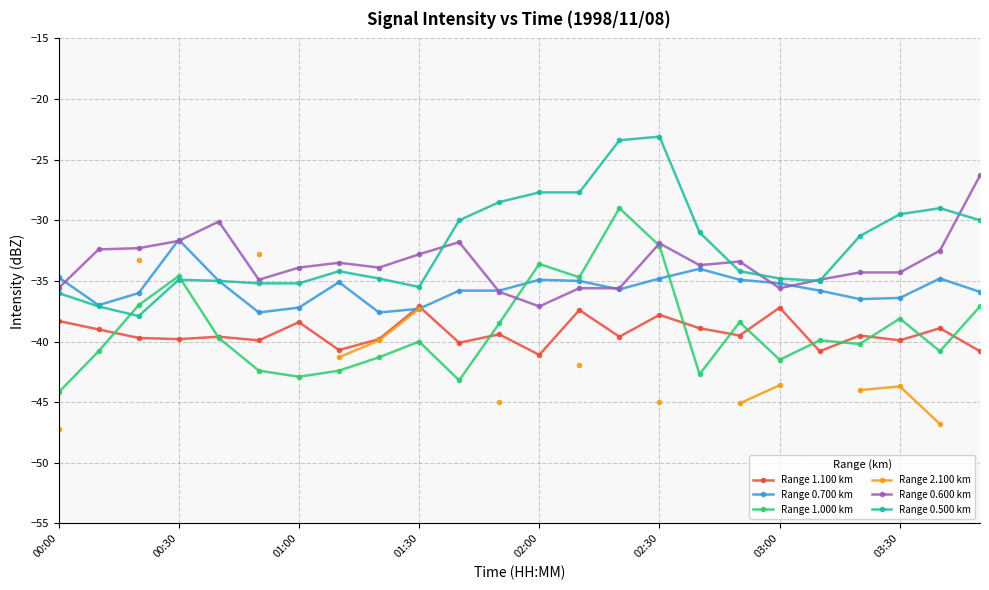

How many data points in Range 0.600 km are less than -33?

15